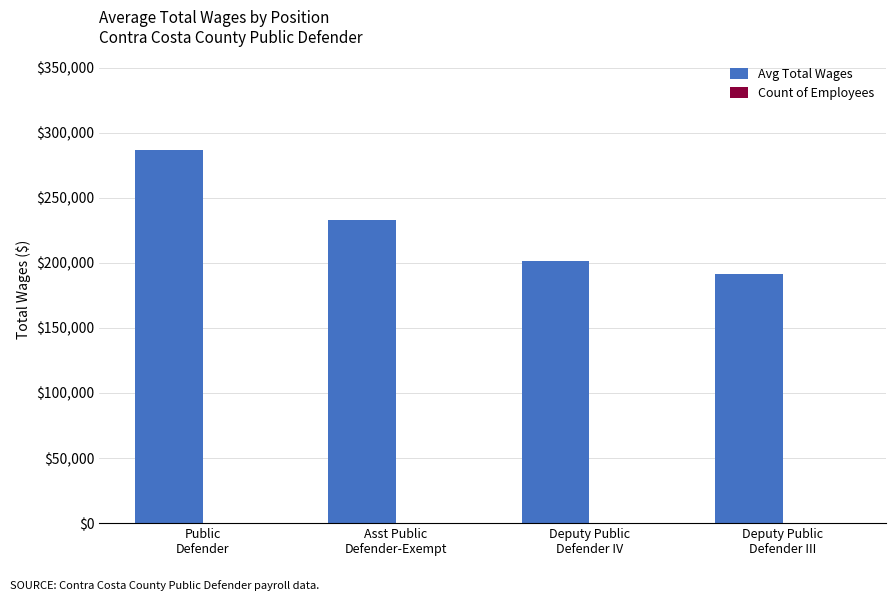

What is the total value across all series at Deputy Public
Defender III?

191497.9